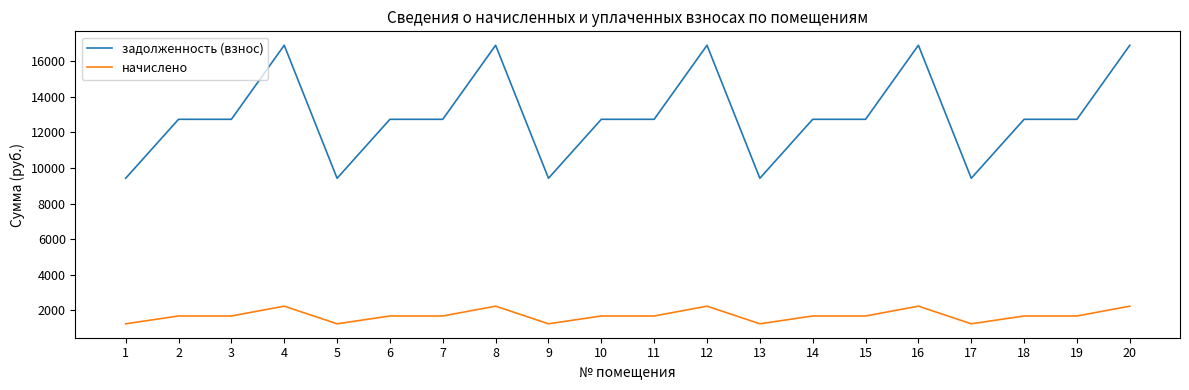

What is the difference between the задолженность (взнос) values at 3 and 8?

4160.2